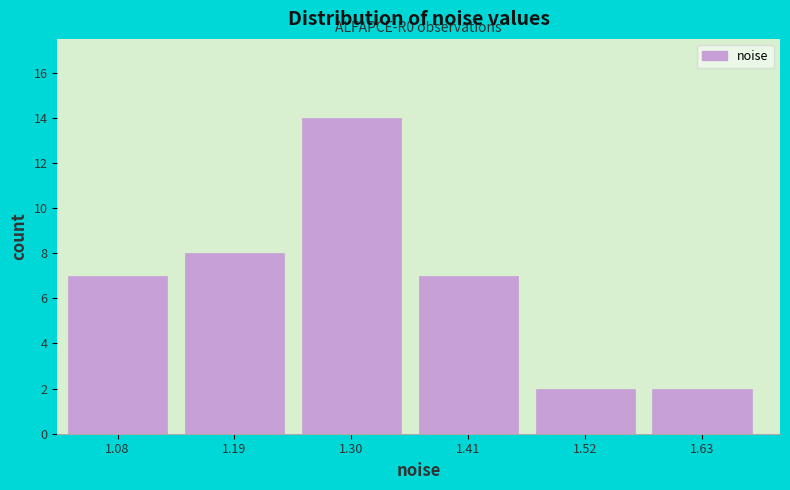

Reading left to right, list all the values displayed in this chart.

1.08=7	1.19=8	1.30=14	1.41=7	1.52=2	1.63=2